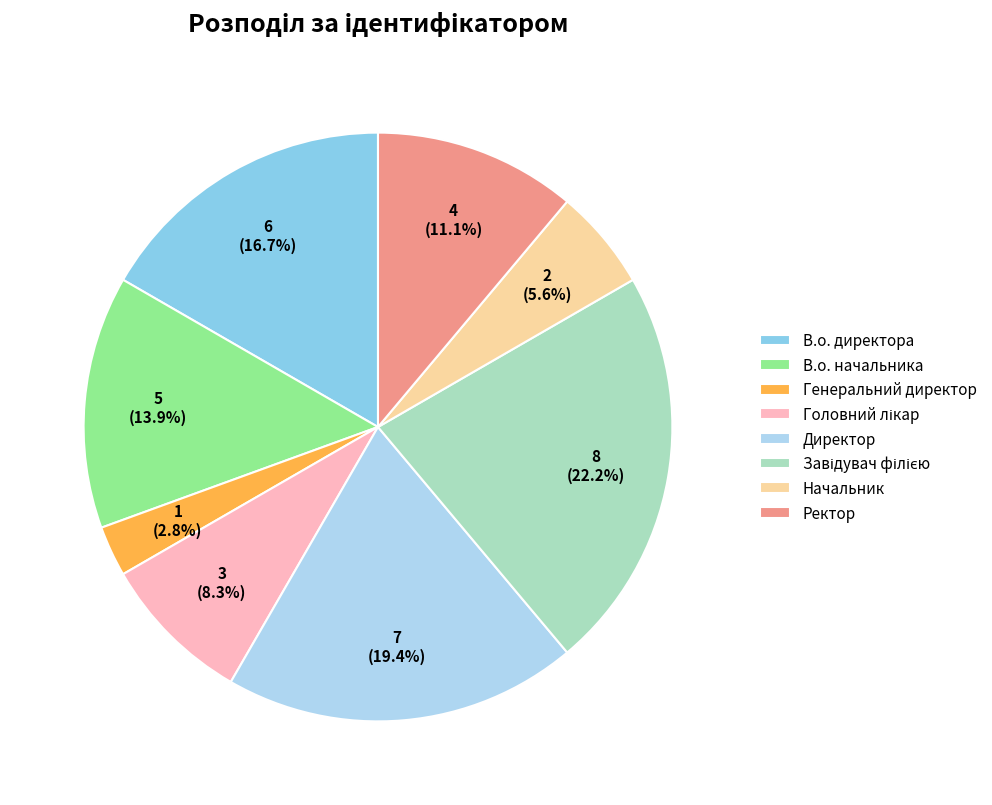

How many slices are in this pie chart?

8